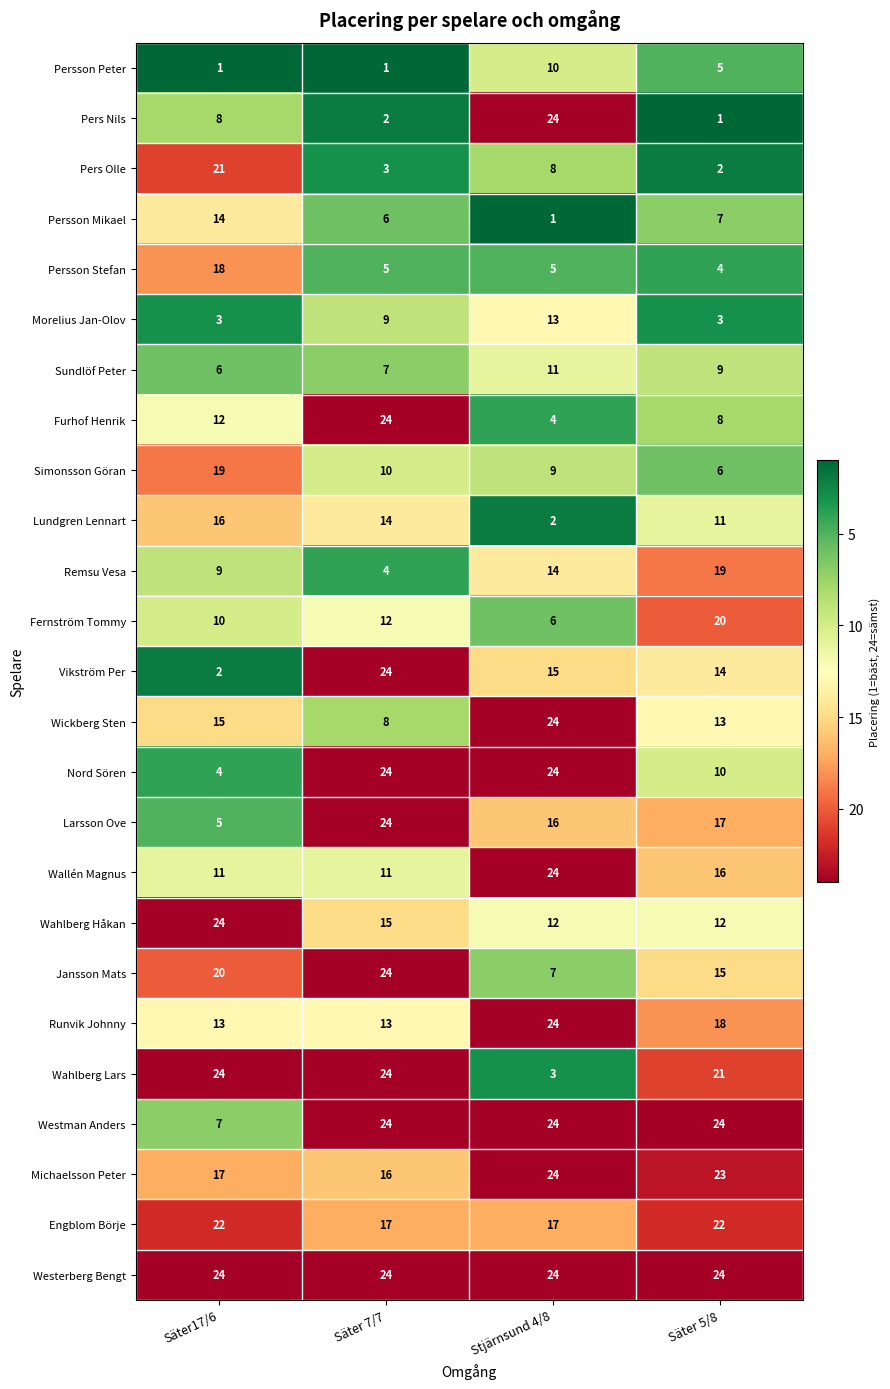

List the labels in order of Furhof Henrik value, largest first.

Säter 7/7, Säter17/6, Säter 5/8, Stjärnsund 4/8